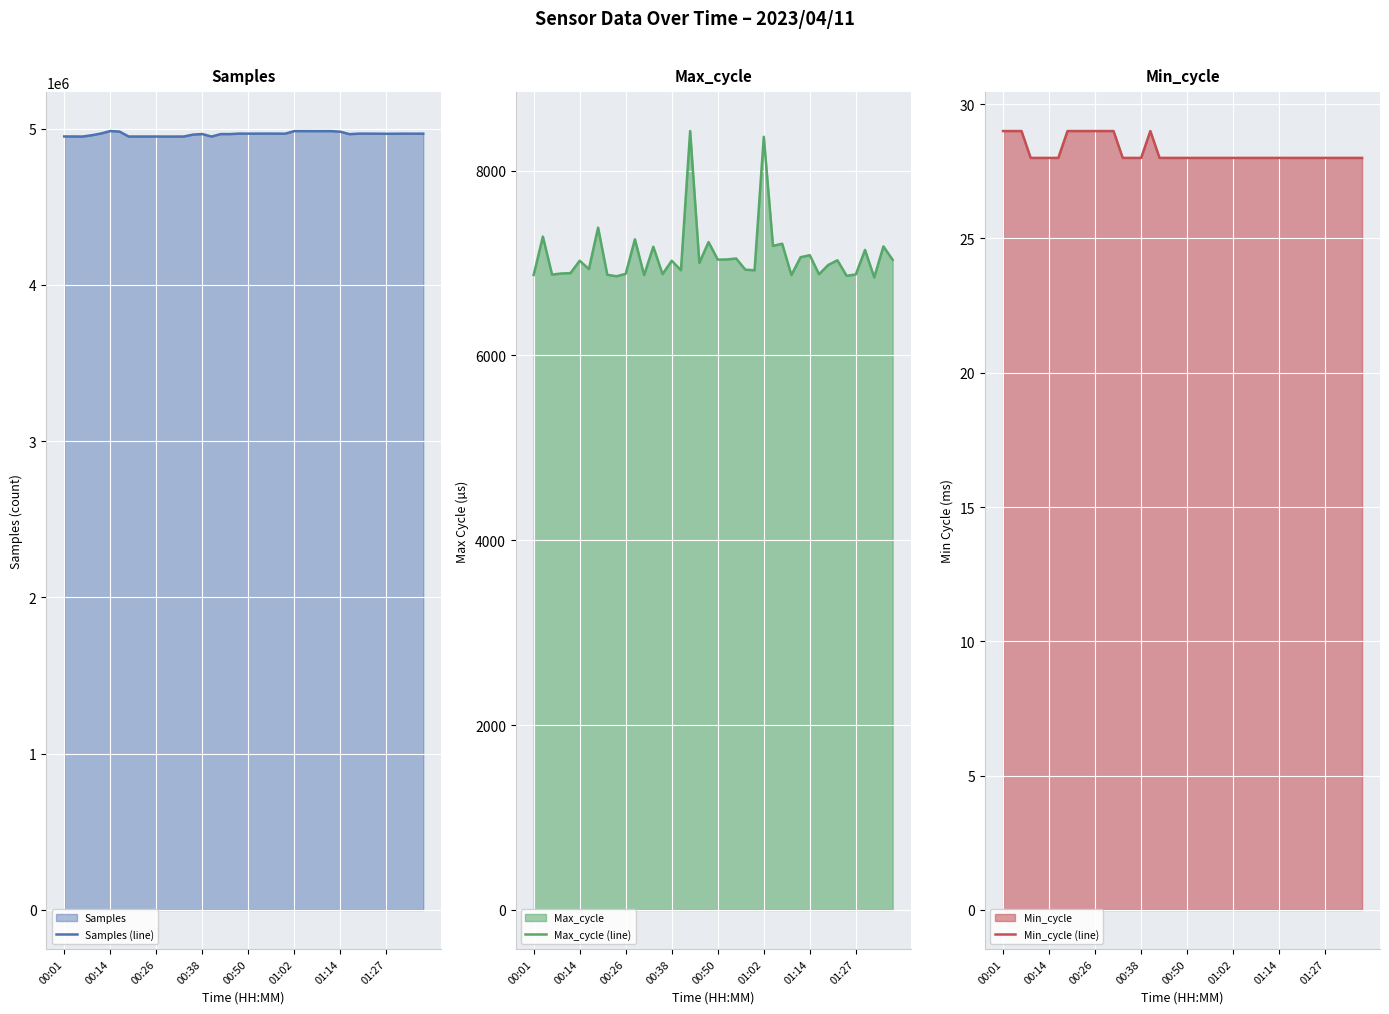

Which series has the widest spread of values?

Samples (line)